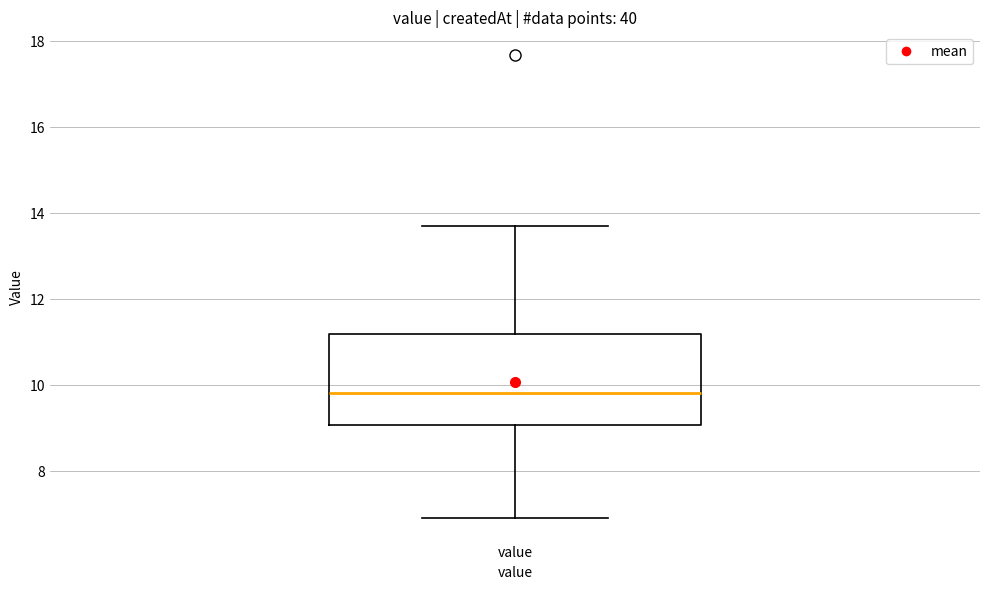

Transcribe this box plot: give where the median line is, the range the box spans, and where the two whiskers end, as read against the y-axis. The values are not printed on the chart, so give them approximately, as read against the axis.

median 9.8, box 9.0 to 11.2, whiskers 7.0 to 13.8